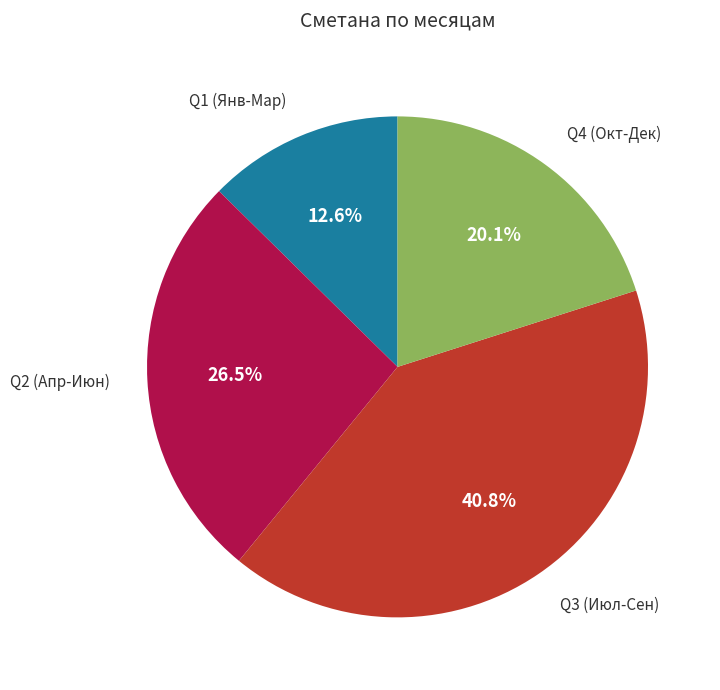

Is there any slice that represents more than half of the pie?

No